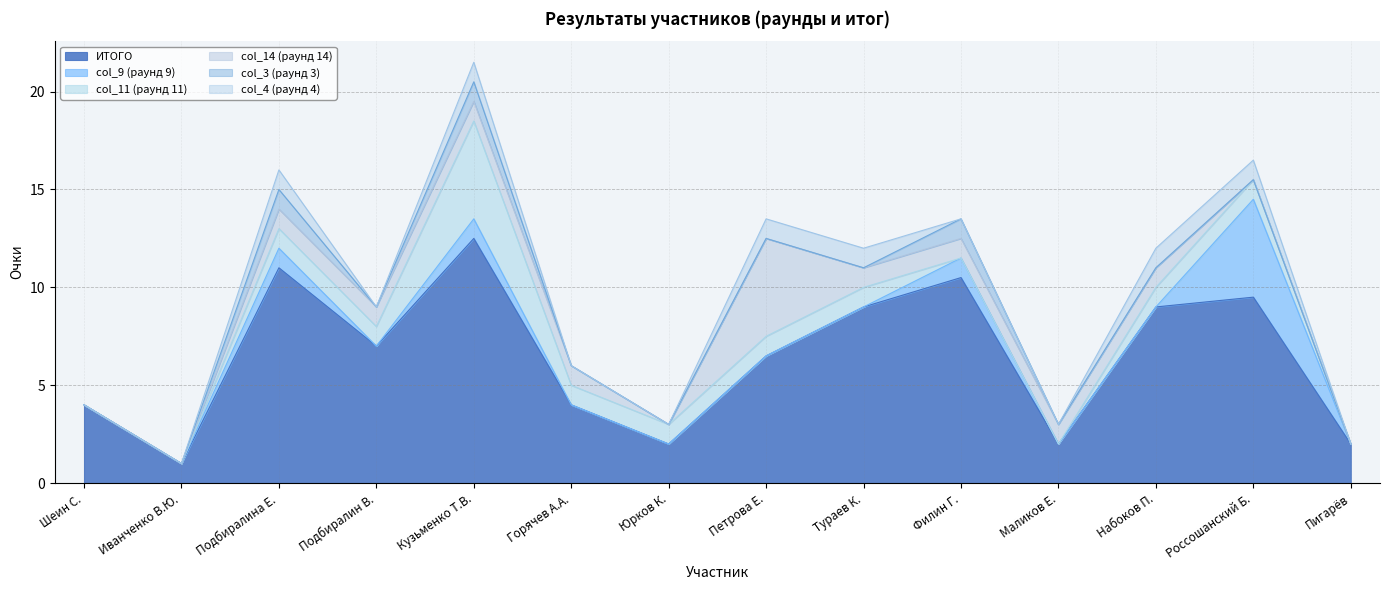

Is it true that col_4 (раунд 4) equals 0.0 at Юрков К.?

True